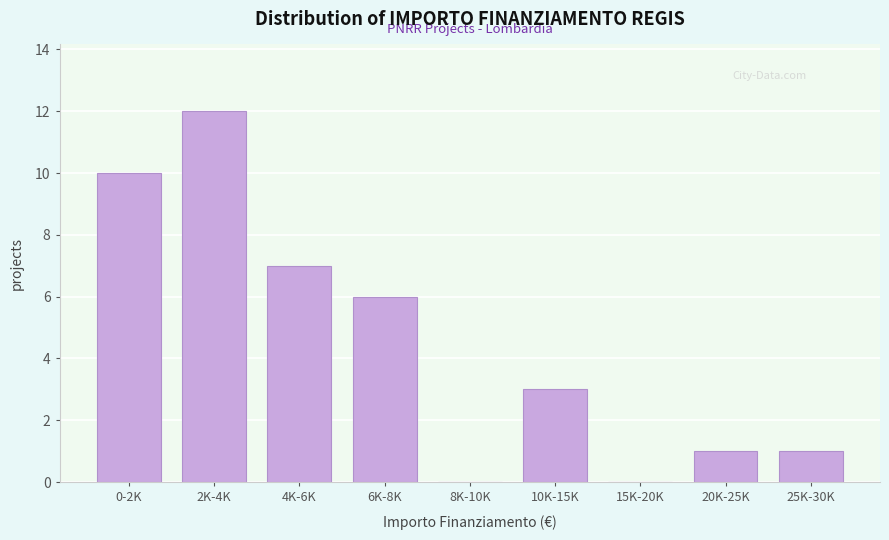

Reading left to right, transcribe all the data shown in this chart.

0-2K=10	2K-4K=12	4K-6K=7	6K-8K=6	8K-10K=0	10K-15K=3	15K-20K=0	20K-25K=1	25K-30K=1